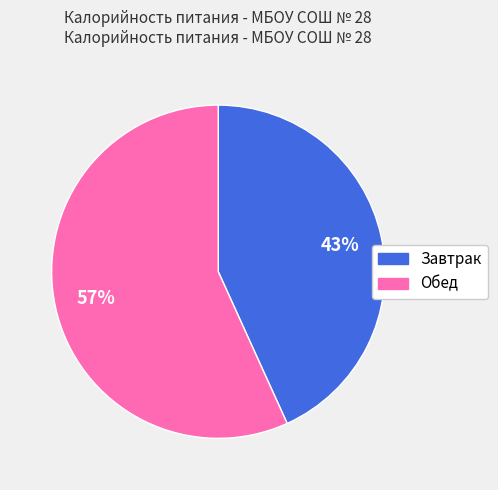

True or false: Обед accounts for 57% of the total.

True